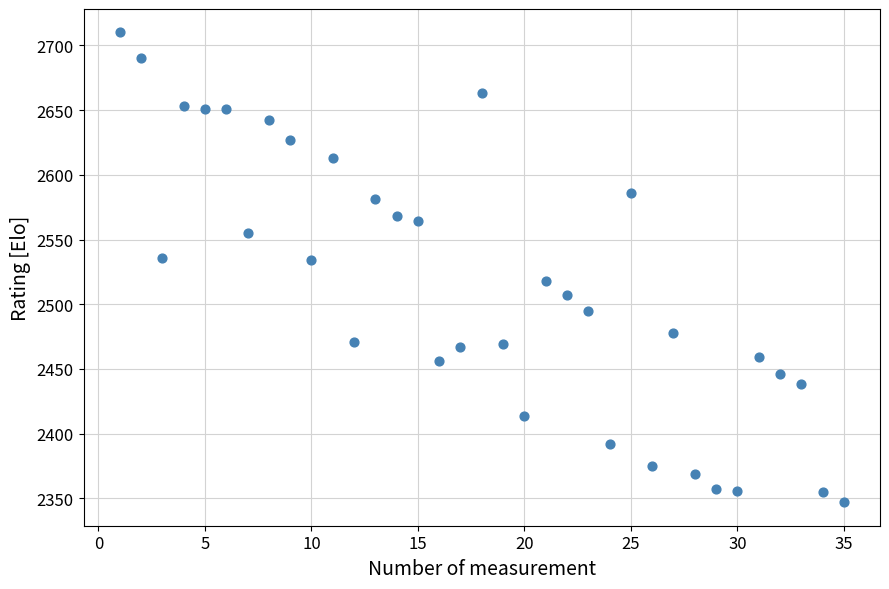

What is the range of Y values (max minus min)?

363